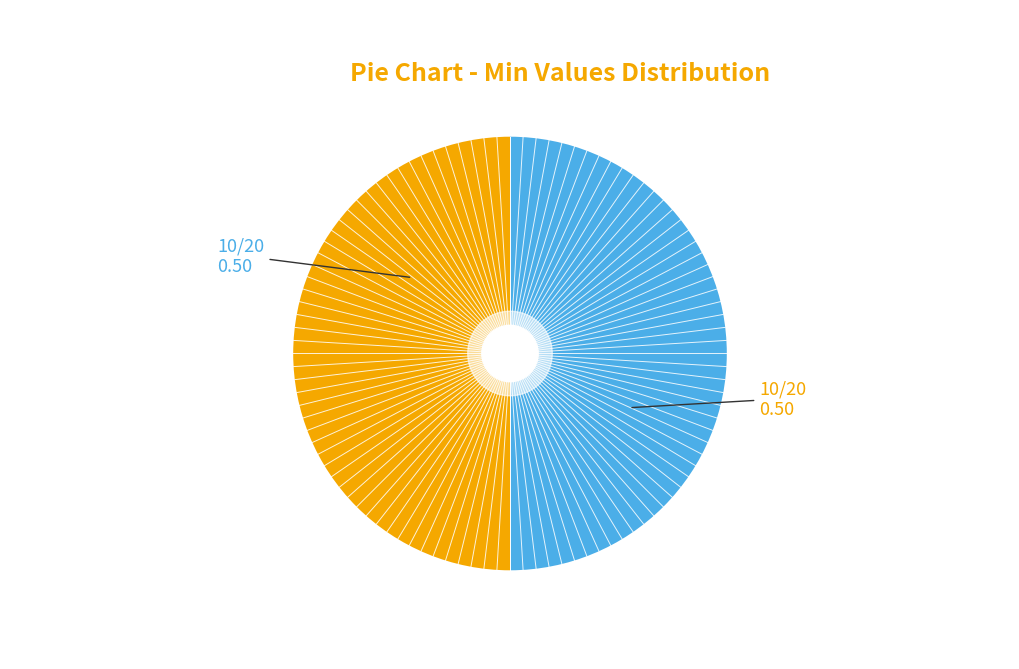

How many segments does this pie chart have?

2